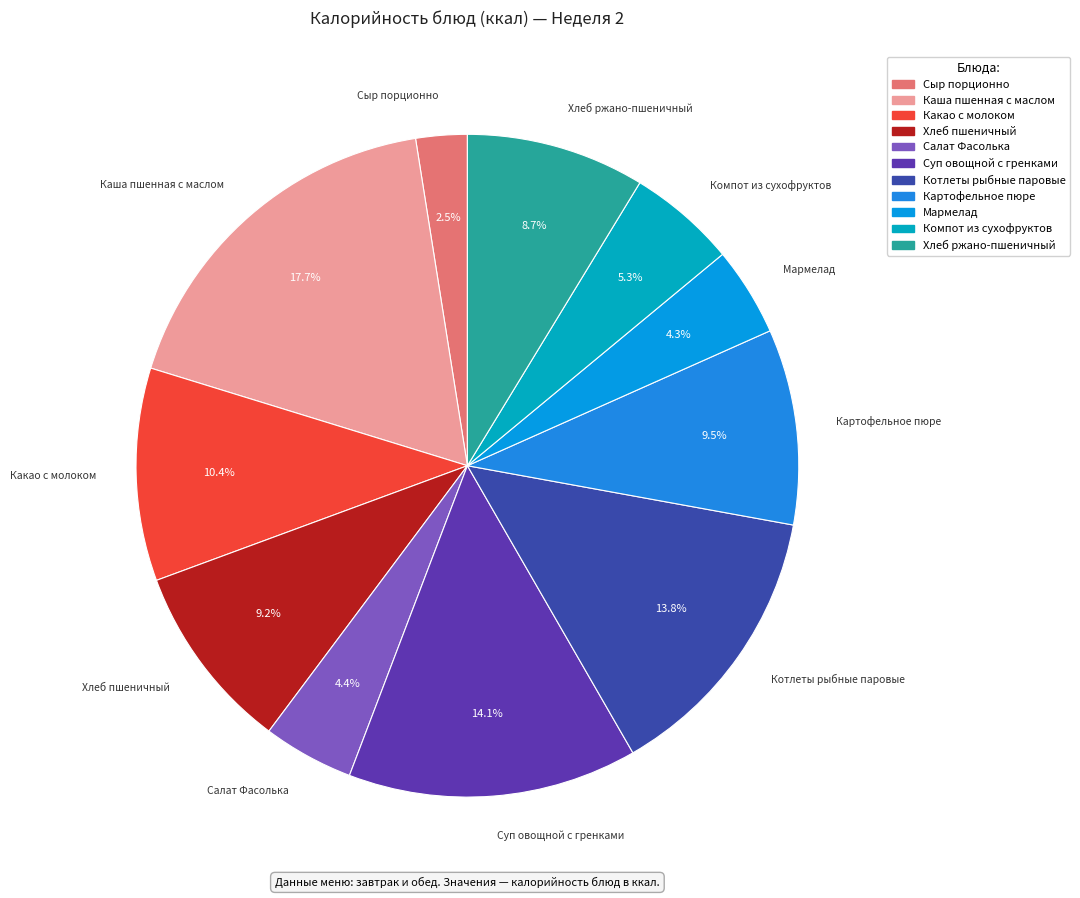

To the nearest percent, what is the difference between the largest and smallest slice percentages?

15%